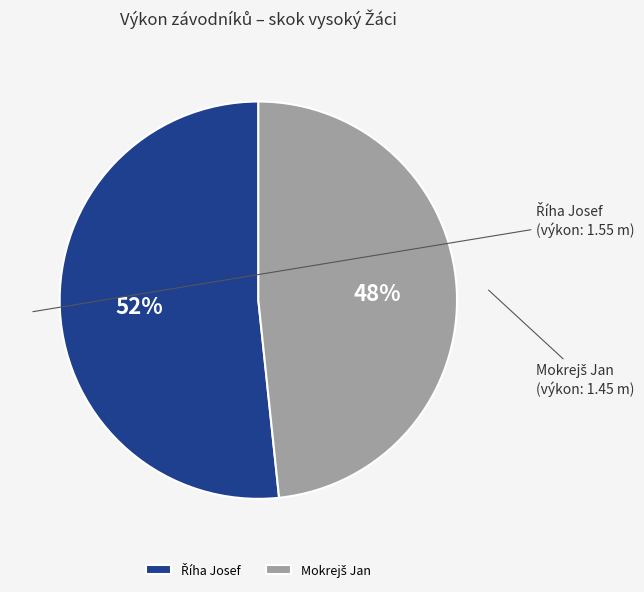

Is there a majority slice in this chart?

Yes